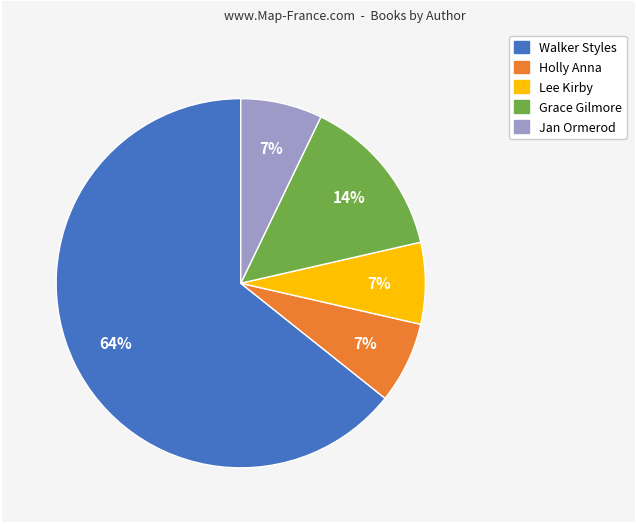

How many segments does this pie chart have?

5